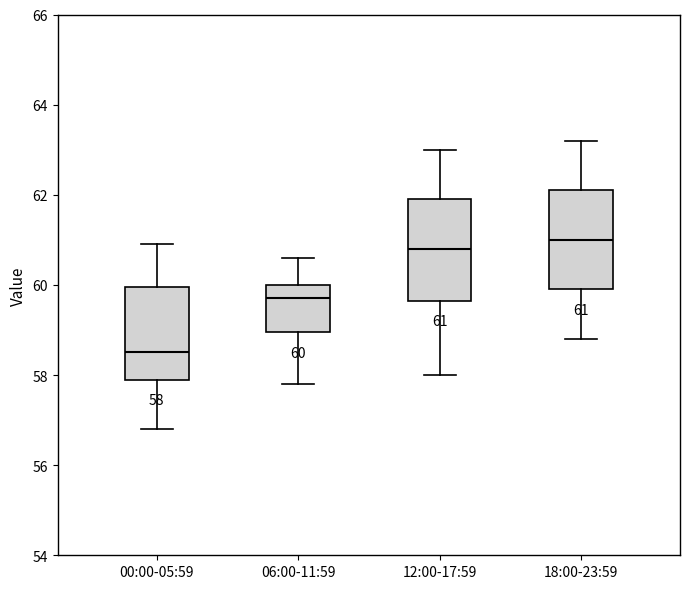

Which box has the highest median line?

18:00-23:59